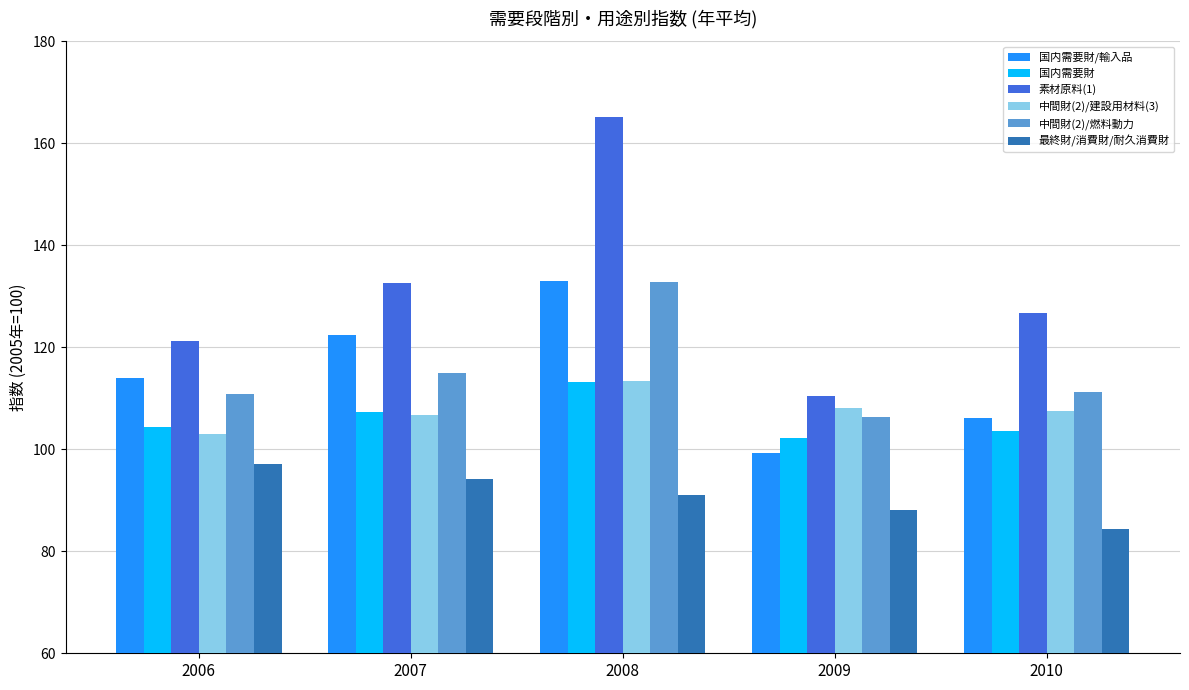

At which category is the sum across all series the highest?

2008